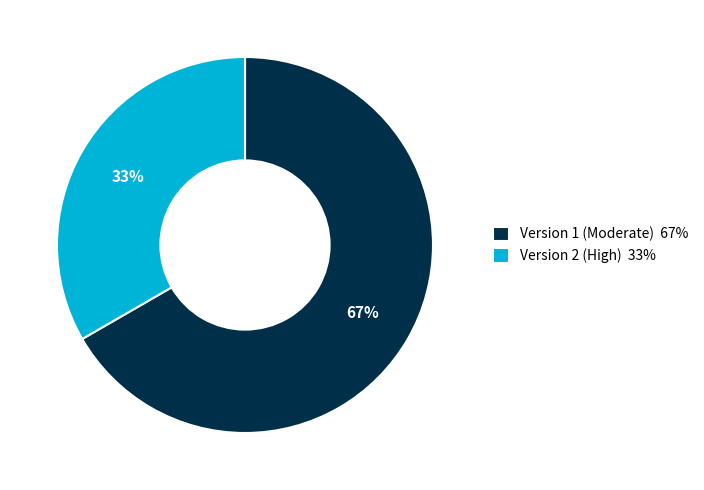

To the nearest percent, what portion does Version 1 (Moderate) 67% represent?

67%